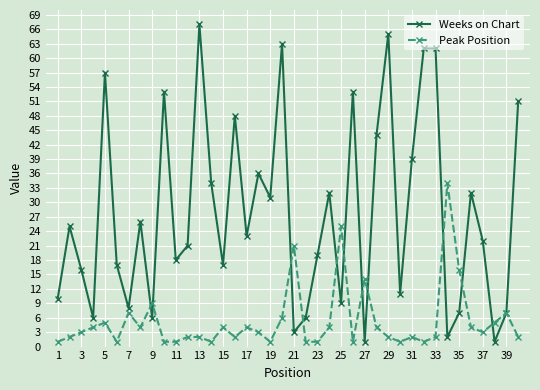

True or false: Peak Position has more than 2 points higher than both neighbors.

True